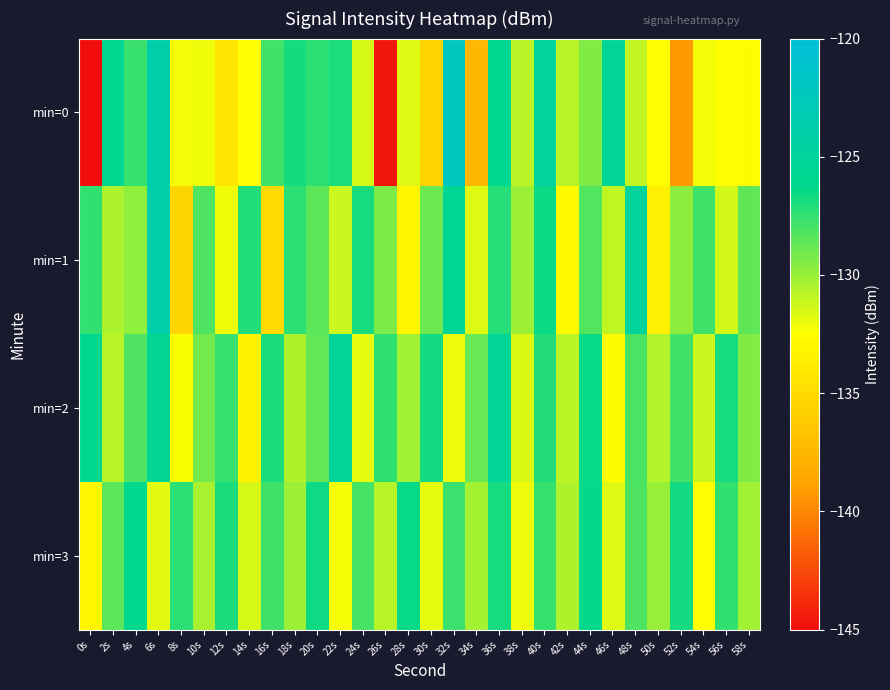

What is the spread (max minus min) of values at 54s?

4.7